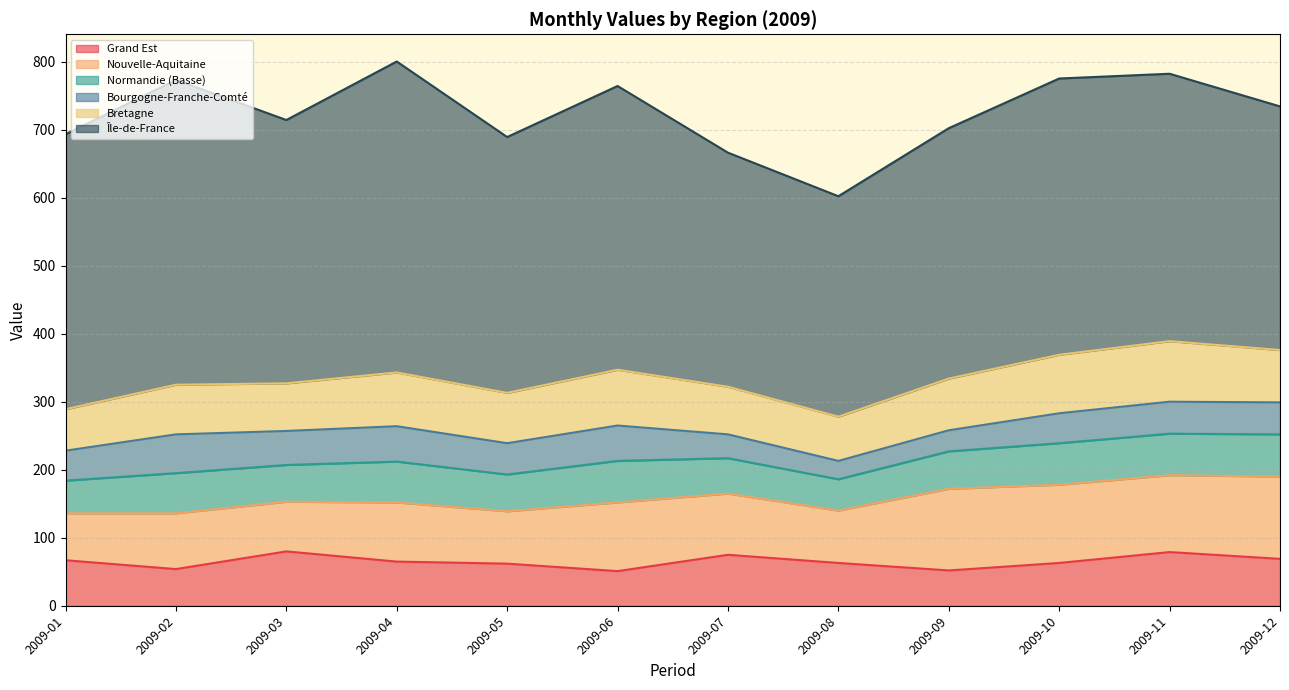

What is the maximum value for Grand Est?

80